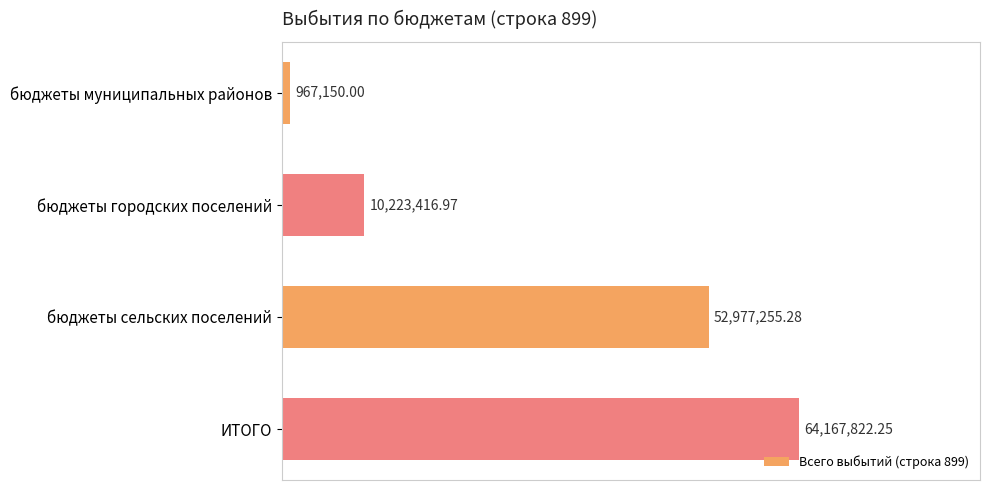

Are the bars horizontal?

Yes